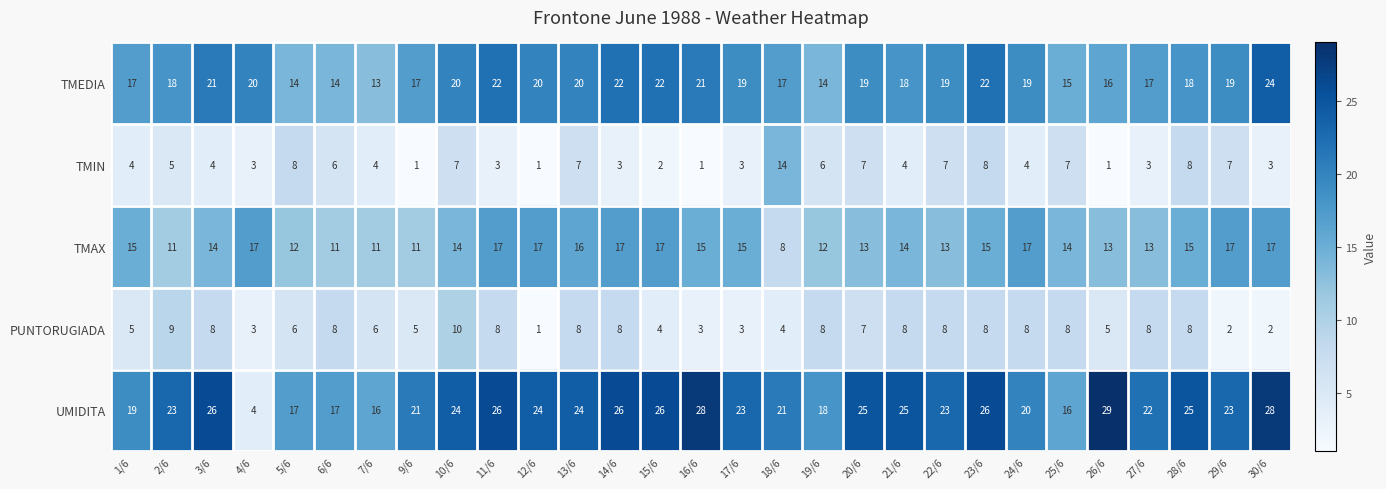

What is the smallest value displayed?

1